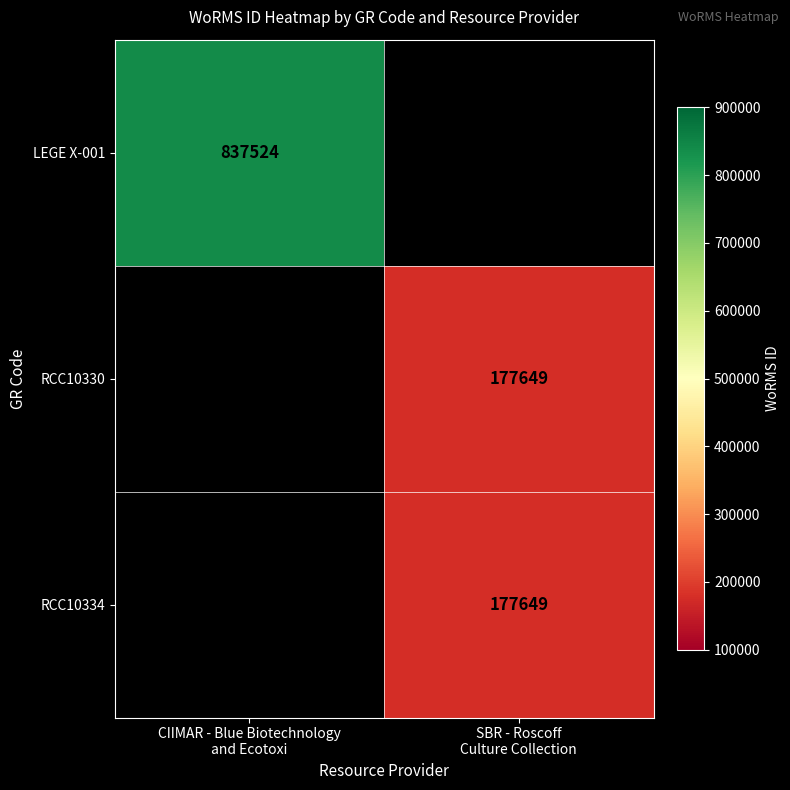

At CIIMAR - Blue Biotechnology and Ecotoxi, list the series in order from smallest to largest.

LEGE X-001, RCC10330, RCC10334